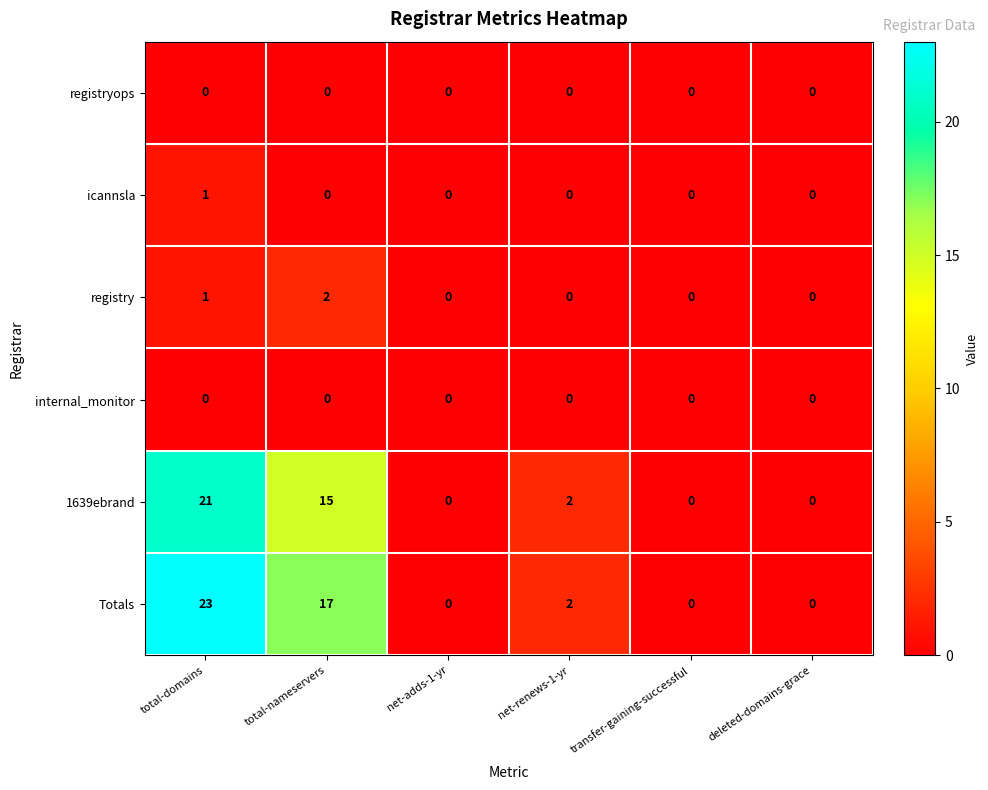

At how many categories does at least one series exceed 18?

1